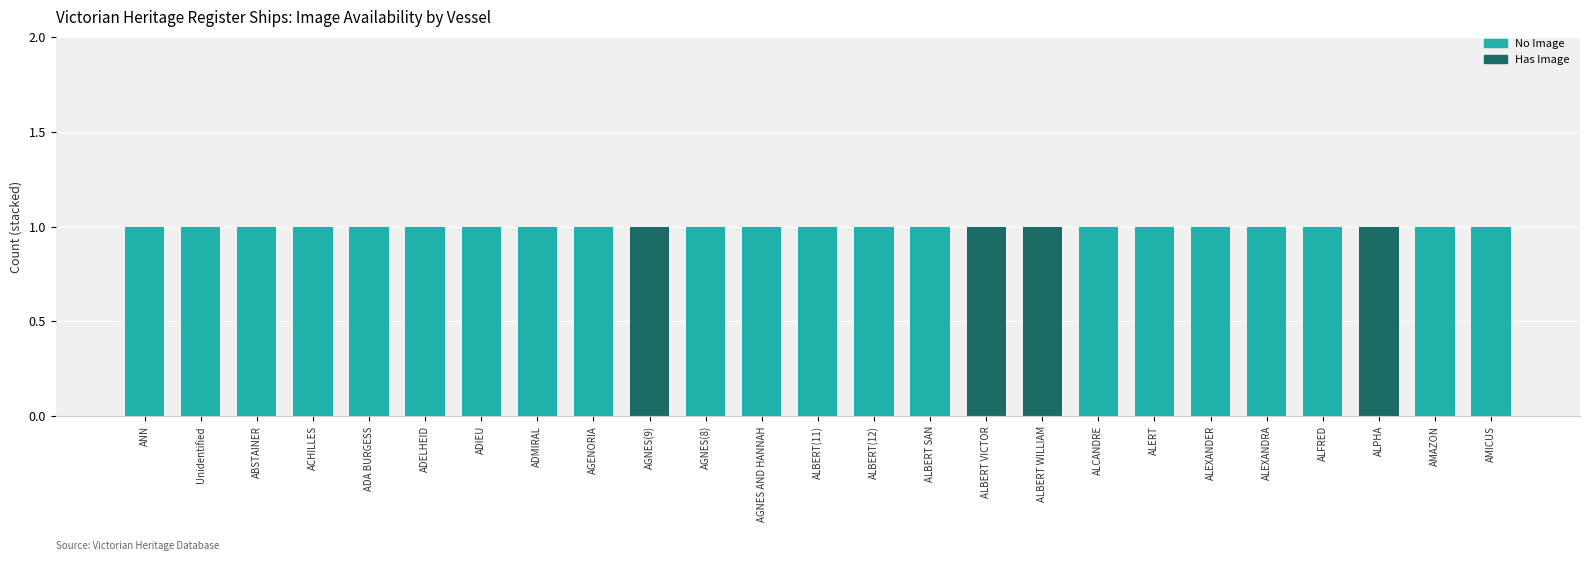

What is the sum of all No Image values?

21